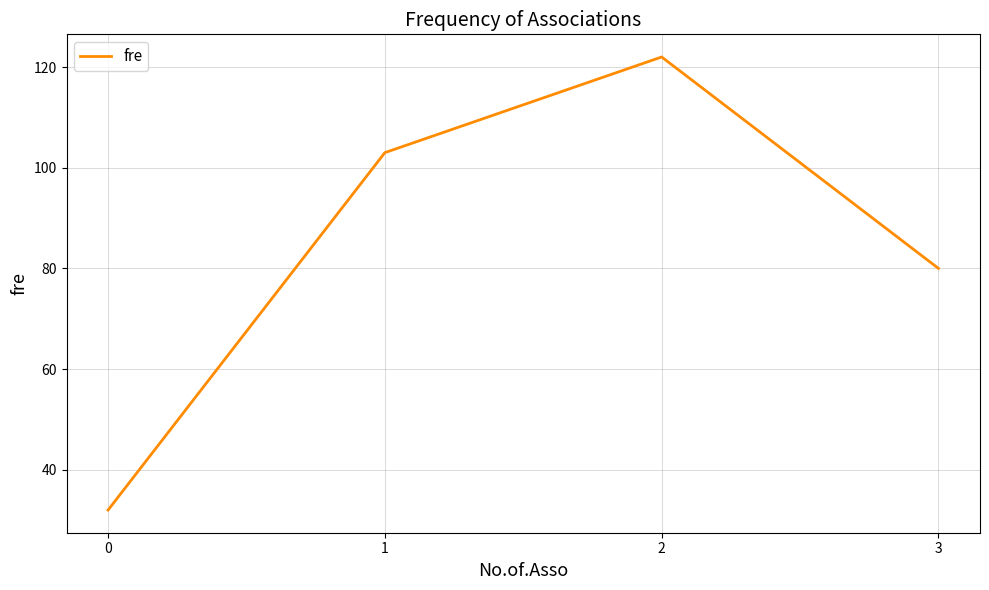

True or false: the data shows 80 at 3.

True